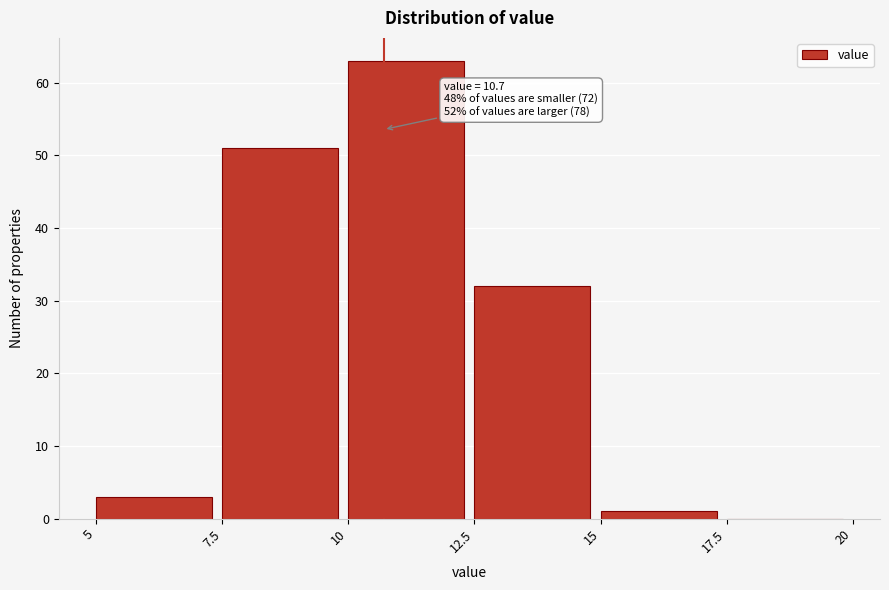

Which range on the x-axis has the tallest bar?

10 to 12.5